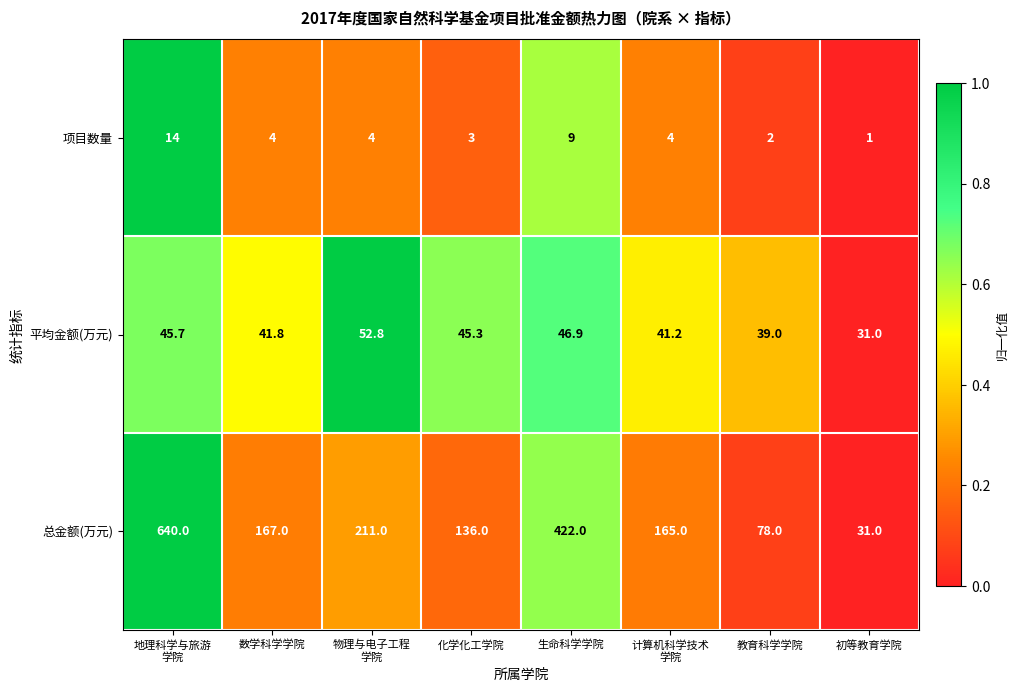

At 数学科学学院, list the series in order from largest to smallest.

总金额(万元), 平均金额(万元), 项目数量